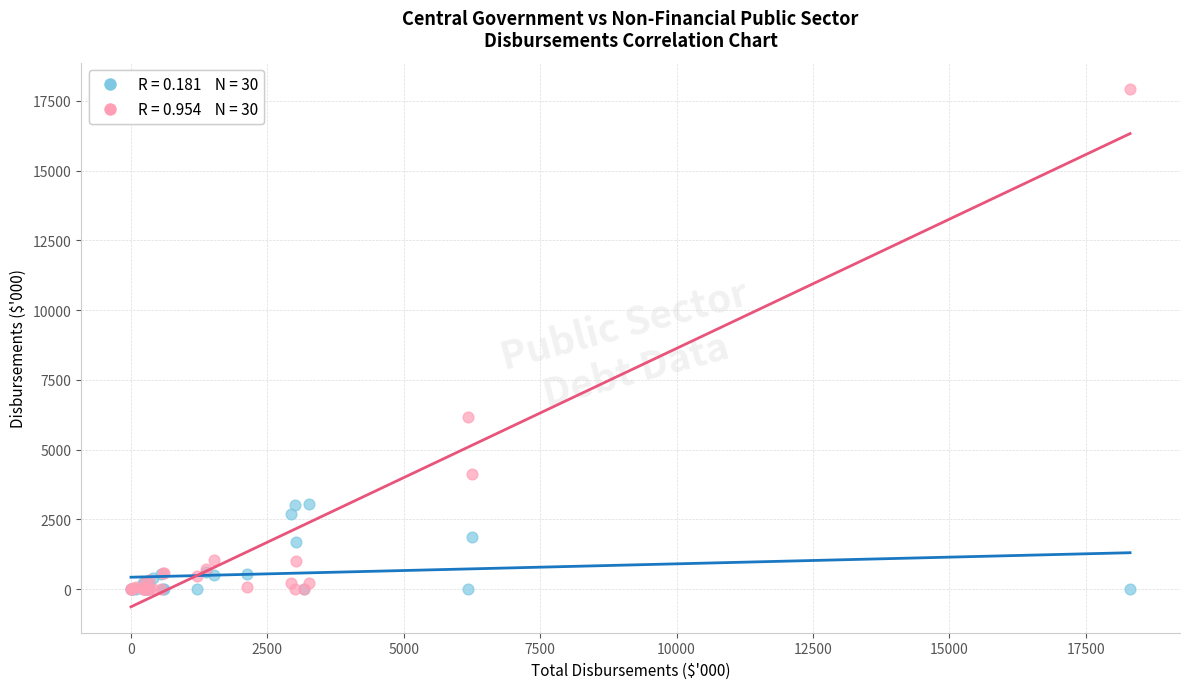

Across all series, what Y value is closest to 8967?

6169